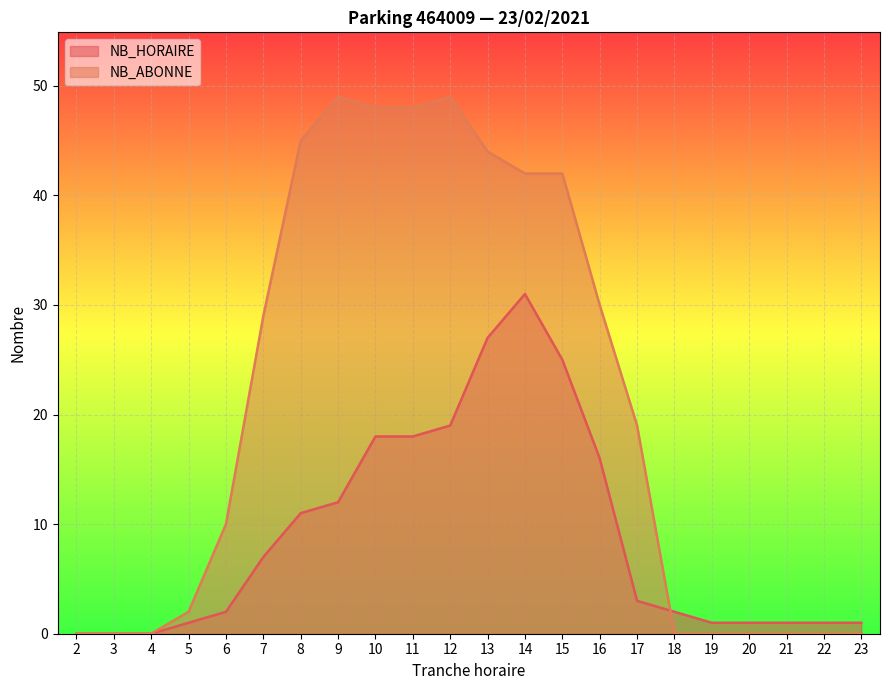

True or false: NB_ABONNE has a value of 28 at 15.

False